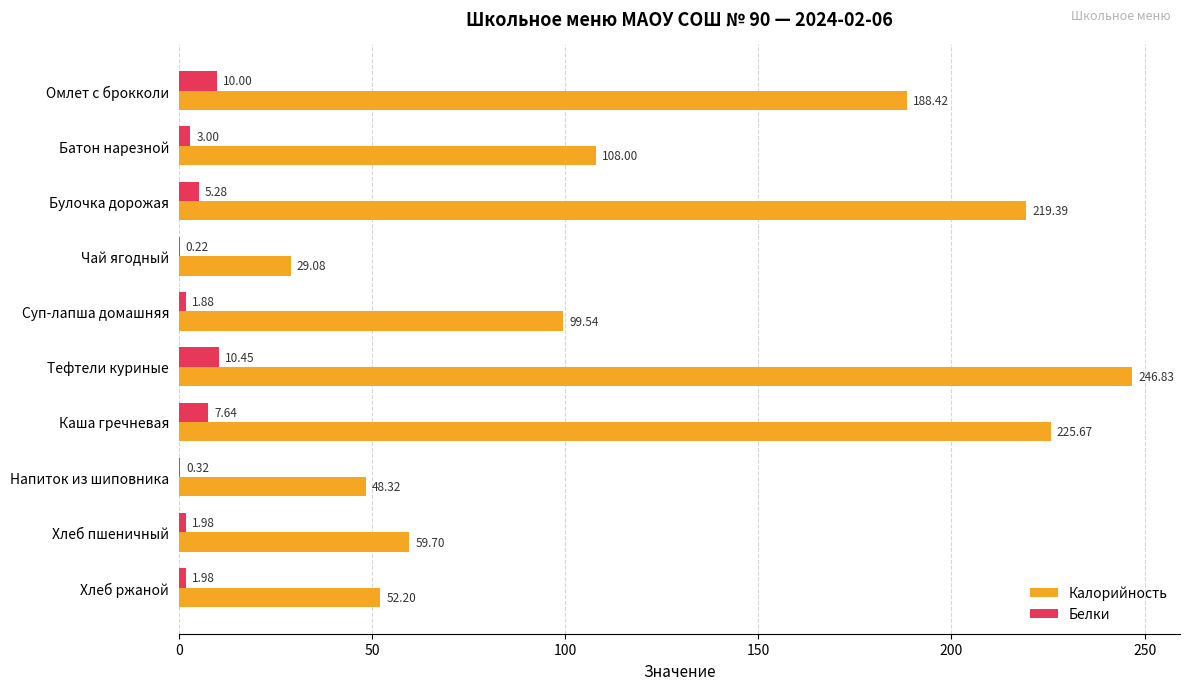

Which series changed the most between Булочка дорожая and Чай ягодный?

Калорийность